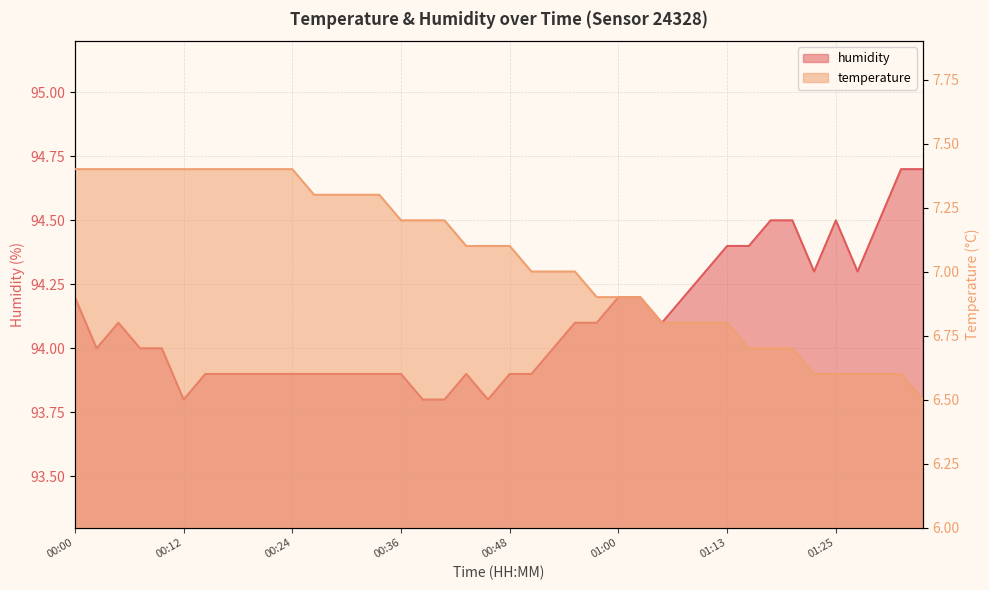

What is the label of the 37th point from the right?

00:07